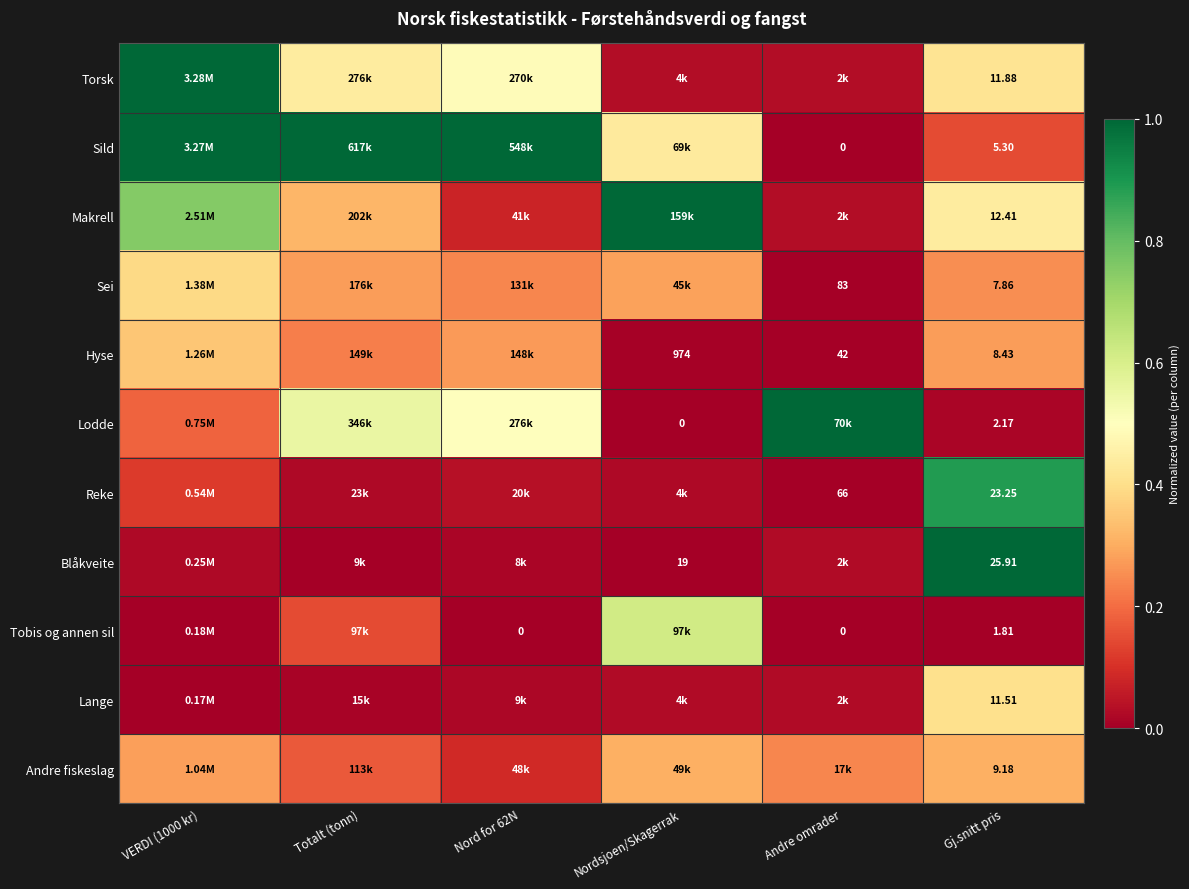

Rank the series at Gj.snitt pris from lowest to highest value.

Tobis og annen sil, Lodde, Sild, Sei, Hyse, Andre fiskeslag, Lange, Torsk, Makrell, Reke, Blåkveite